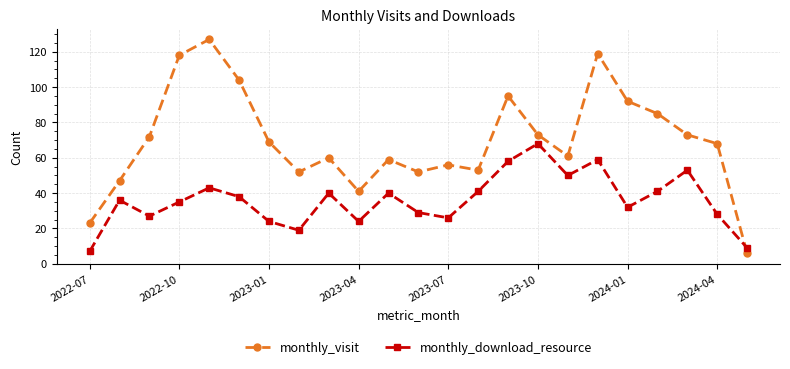

True or false: monthly_visit and monthly_download_resource intersect in this chart.

True